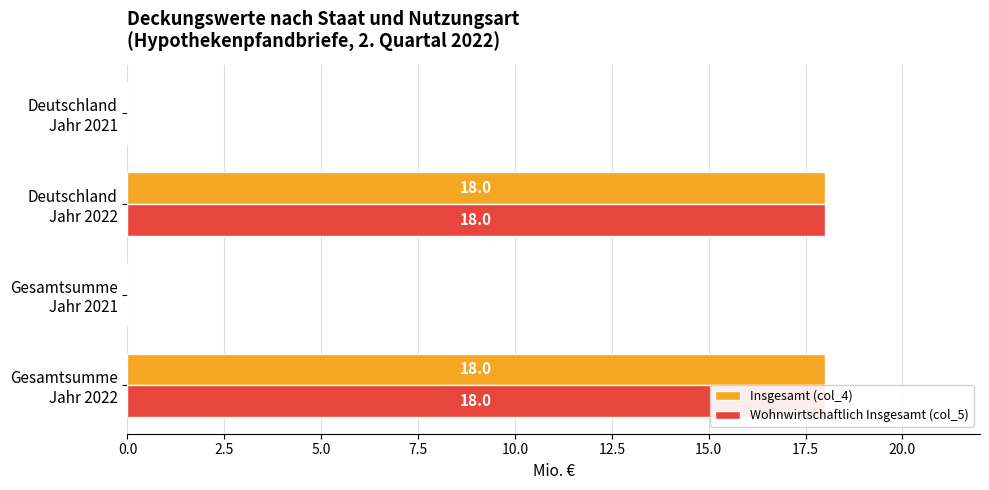

Are the bars horizontal?

Yes